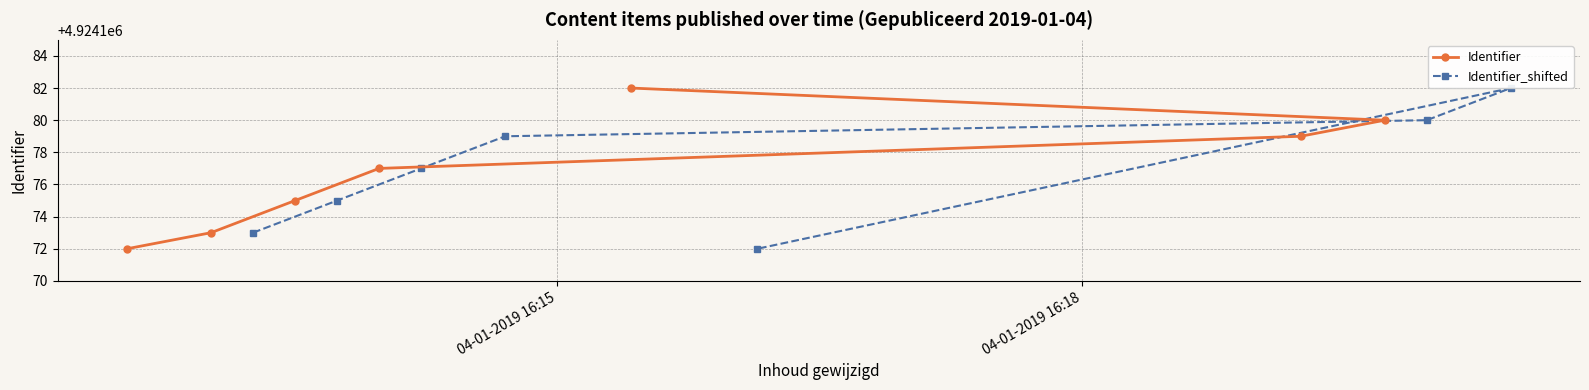

Is the value of Identifier_shifted at 3 greater than the value of Identifier at 4?

No